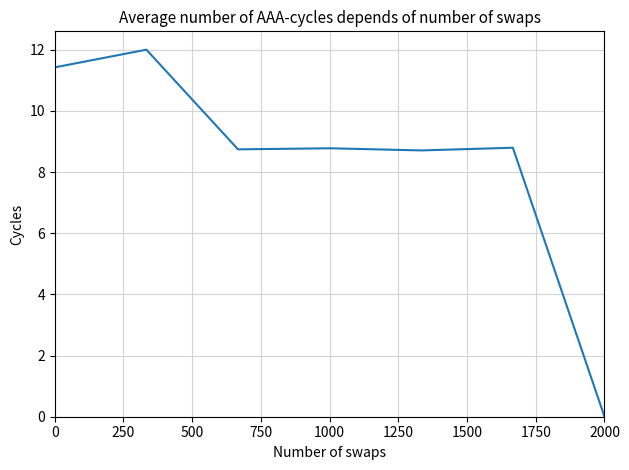

What is the greatest value displayed?

12.0